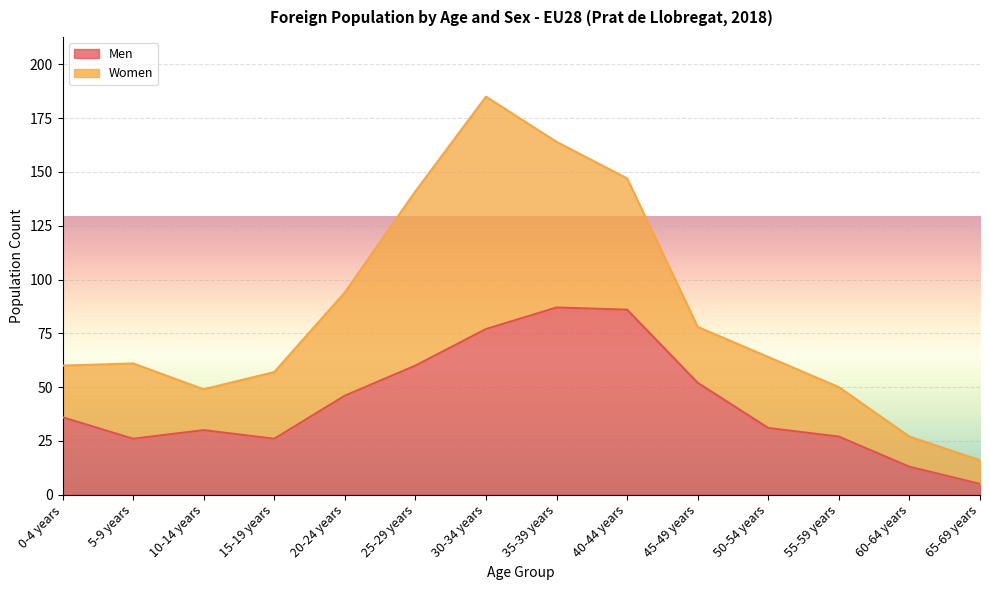

What position from the right is 55-59 years?

3